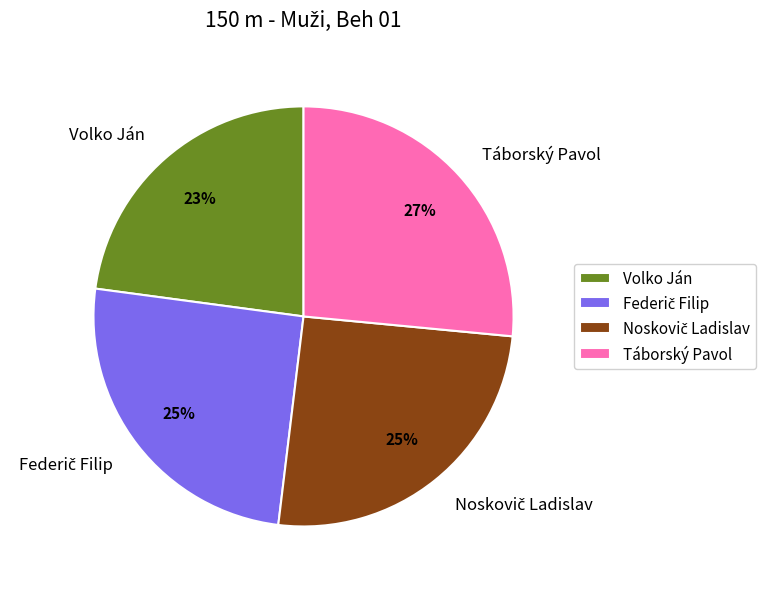

To the nearest percent, what is the difference between the largest and smallest slice percentages?

4%